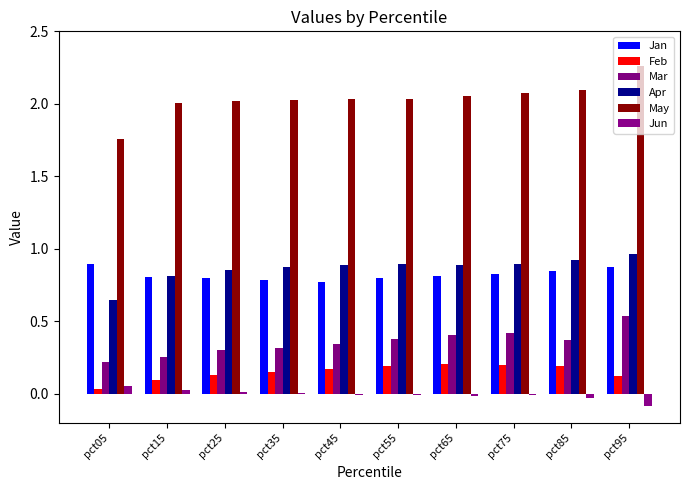

The Jan series shows 1.4 at pct65. True or false?

False